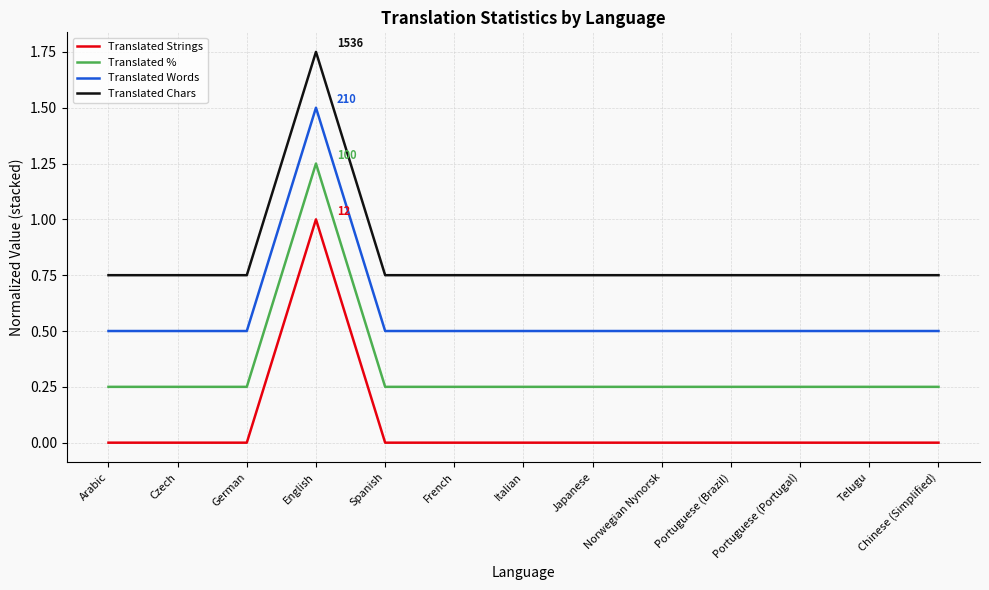

True or false: Translated % has a value of 0.4 at Norwegian Nynorsk.

False